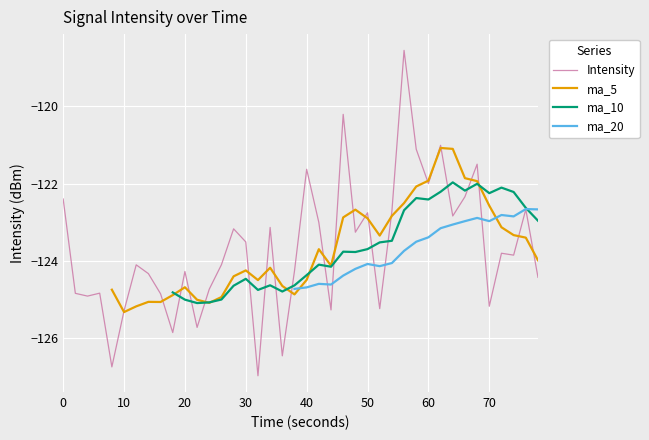

The value of Intensity at 30 is -123.5. True or false?

True